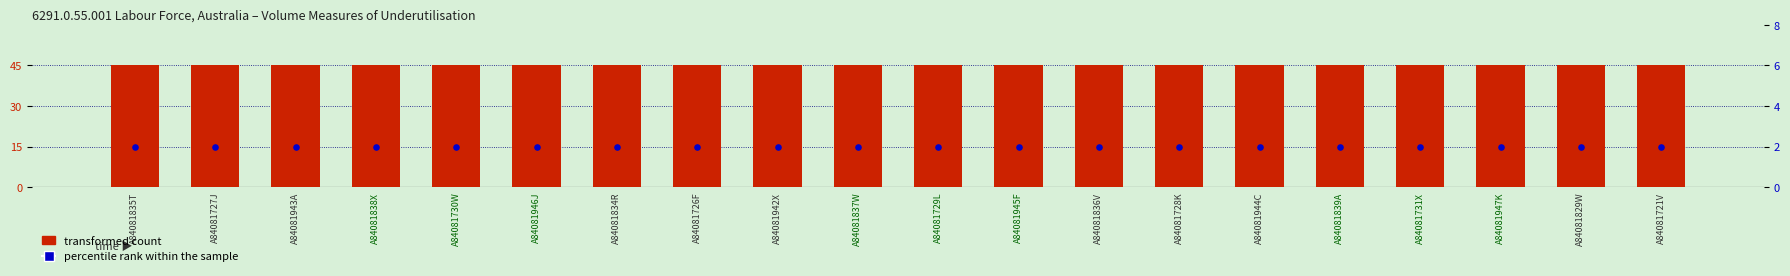

What is the total value across all series at A84081726F?

47